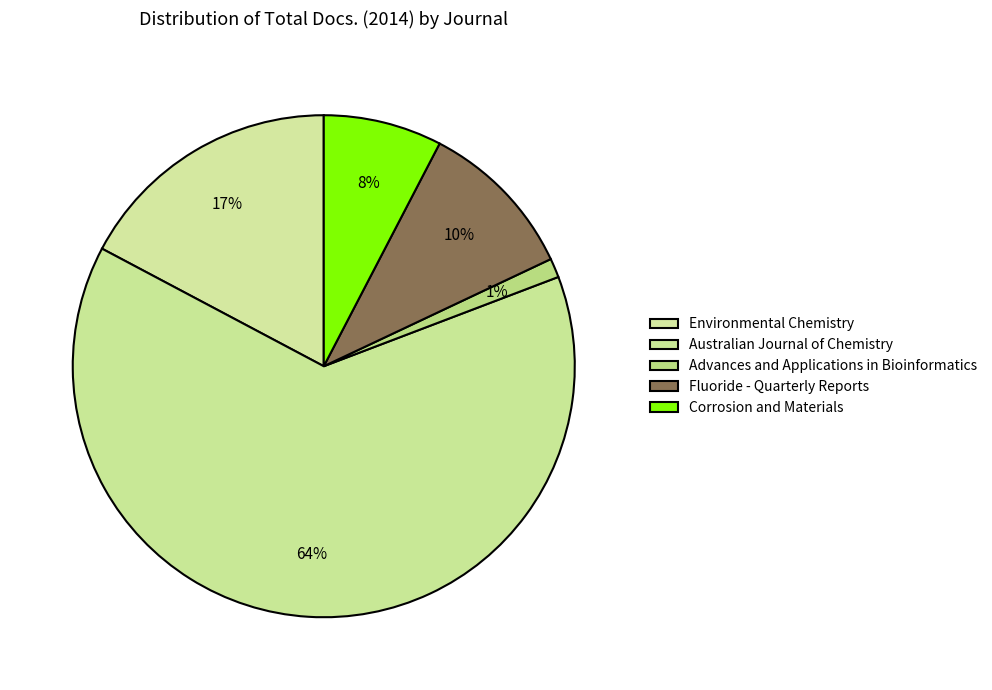

The Corrosion and Materials slice represents 1% of the pie. True or false?

False